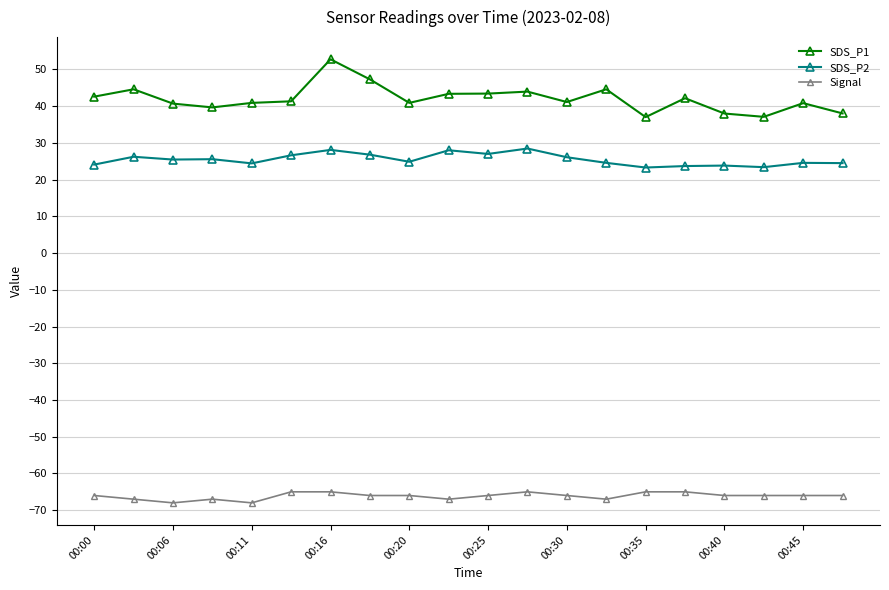

True or false: SDS_P1 and SDS_P2 intersect in this chart.

False